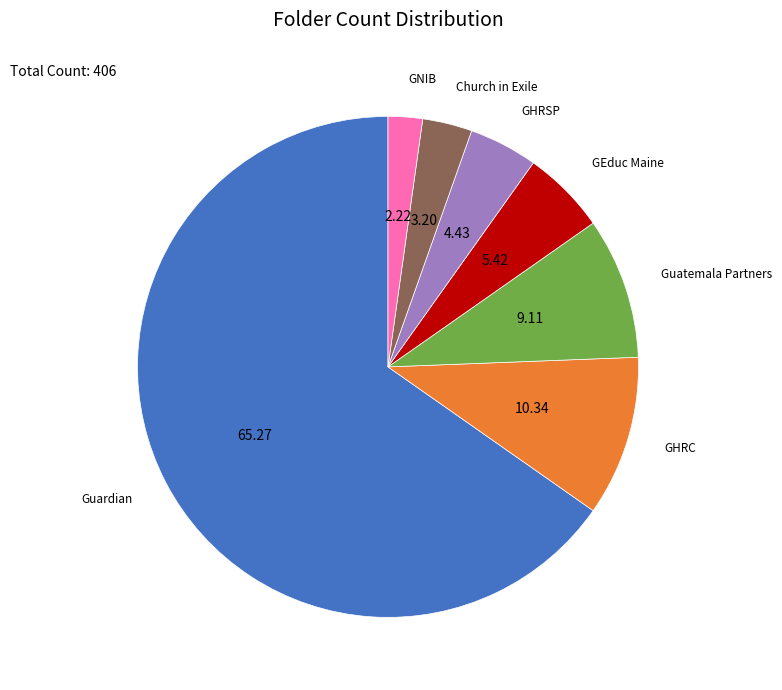

How many segments does this pie chart have?

7